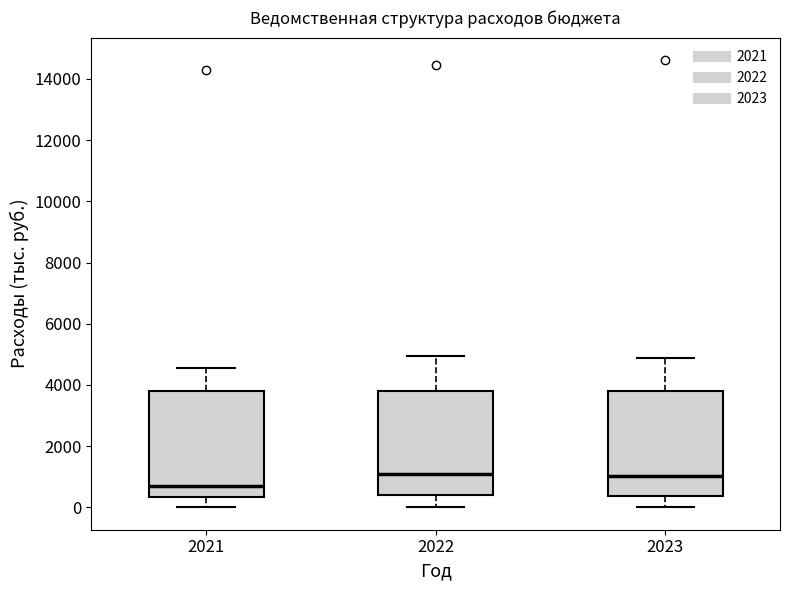

Reading left to right, read every box against the y-axis: the position of its median line, the range the box covers, and the ends of its whiskers. The values are not printed on the chart, so give them approximately, as read against the axis.

2021: median 800, box 400 to 3800, whiskers 0 to 4600
2022: median 1000, box 400 to 3800, whiskers 0 to 5000
2023: median 1000, box 400 to 3800, whiskers 0 to 4800